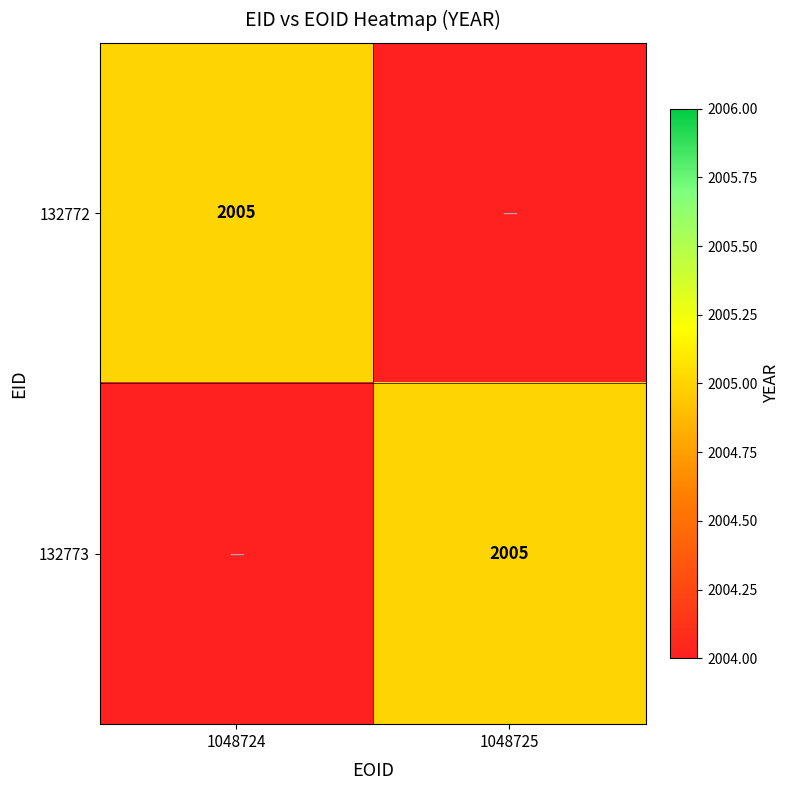

The 132773 series shows 419 at 1048725. True or false?

False